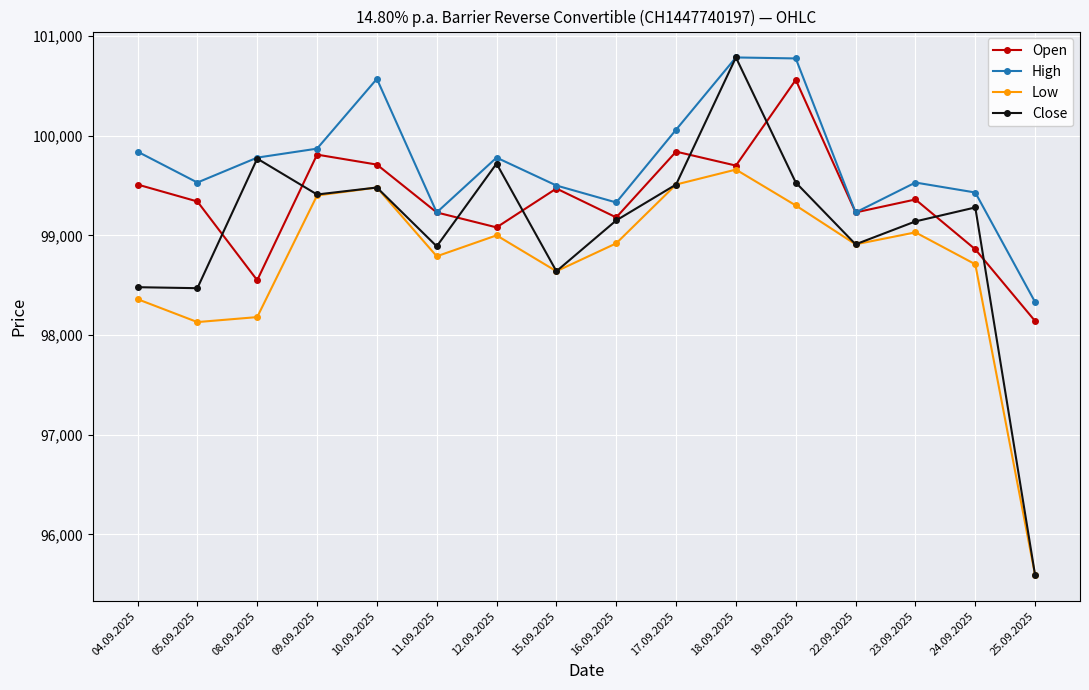

True or false: High and Low cross at least once.

False